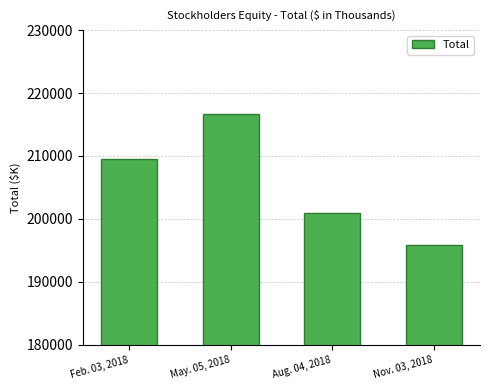

What value does the data have at Nov. 03, 2018?

195923